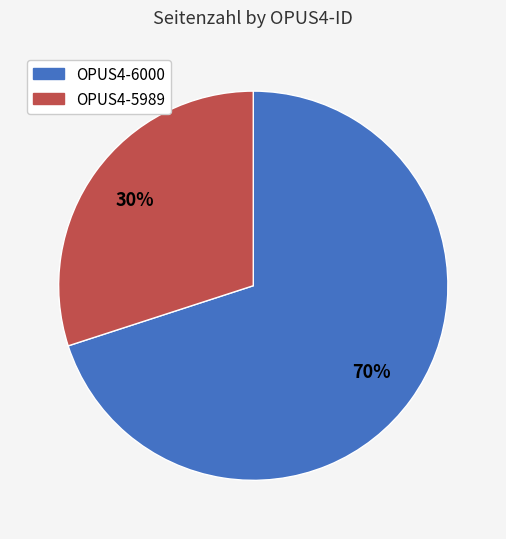

Between OPUS4-5989 and OPUS4-6000, which is larger?

OPUS4-6000